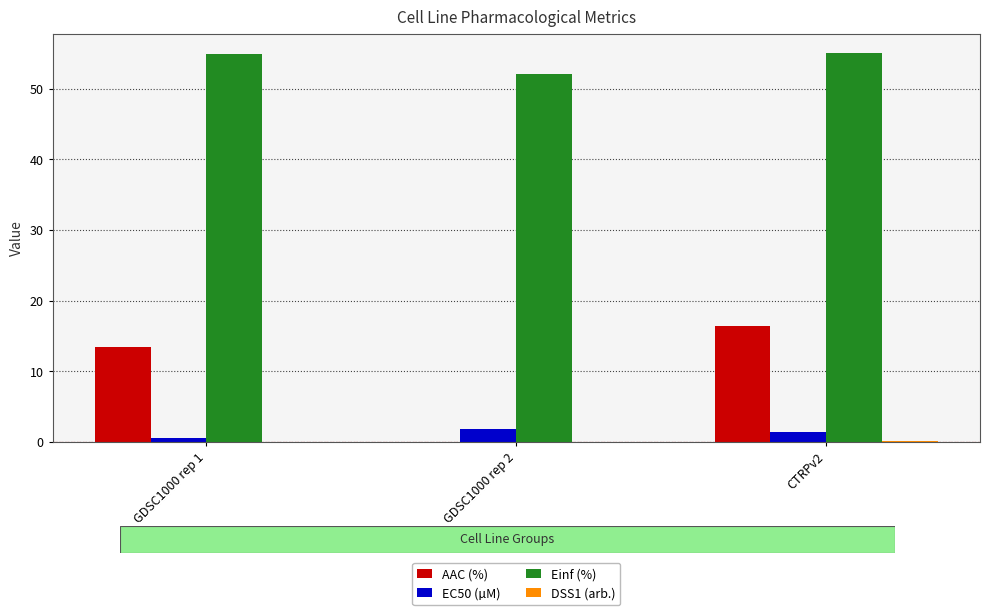

How many data points in AAC (%) are above 13?

2